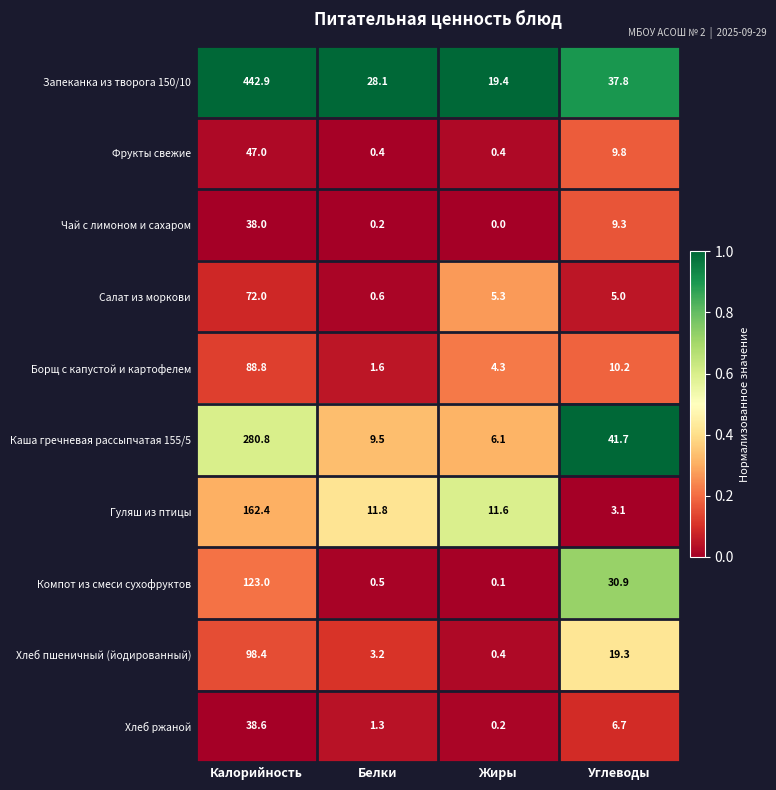

At which category is the sum across all series the highest?

Калорийность